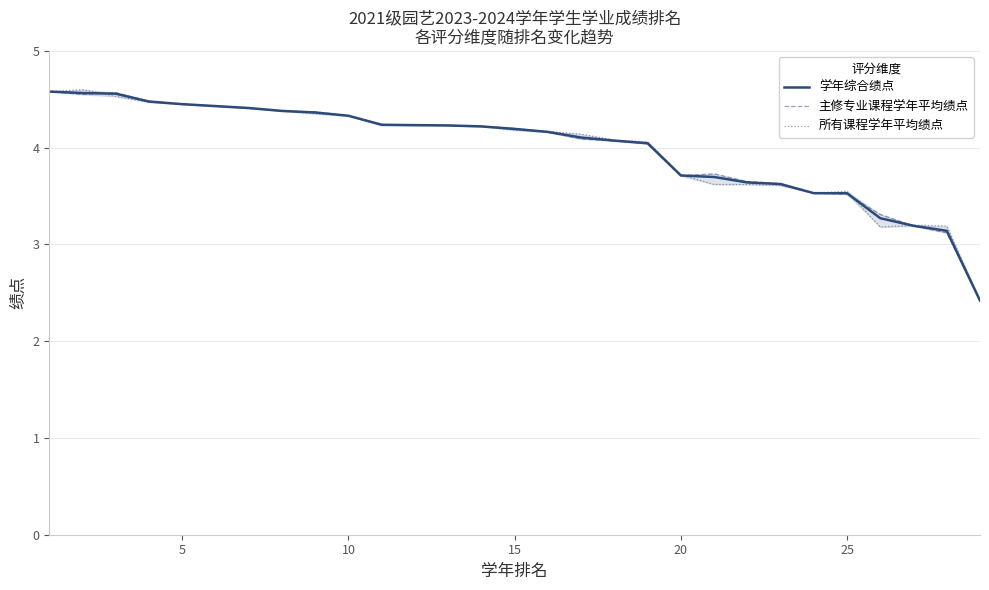

What are all the series names shown in the legend?

学年综合绩点, 主修专业课程学年平均绩点, 所有课程学年平均绩点